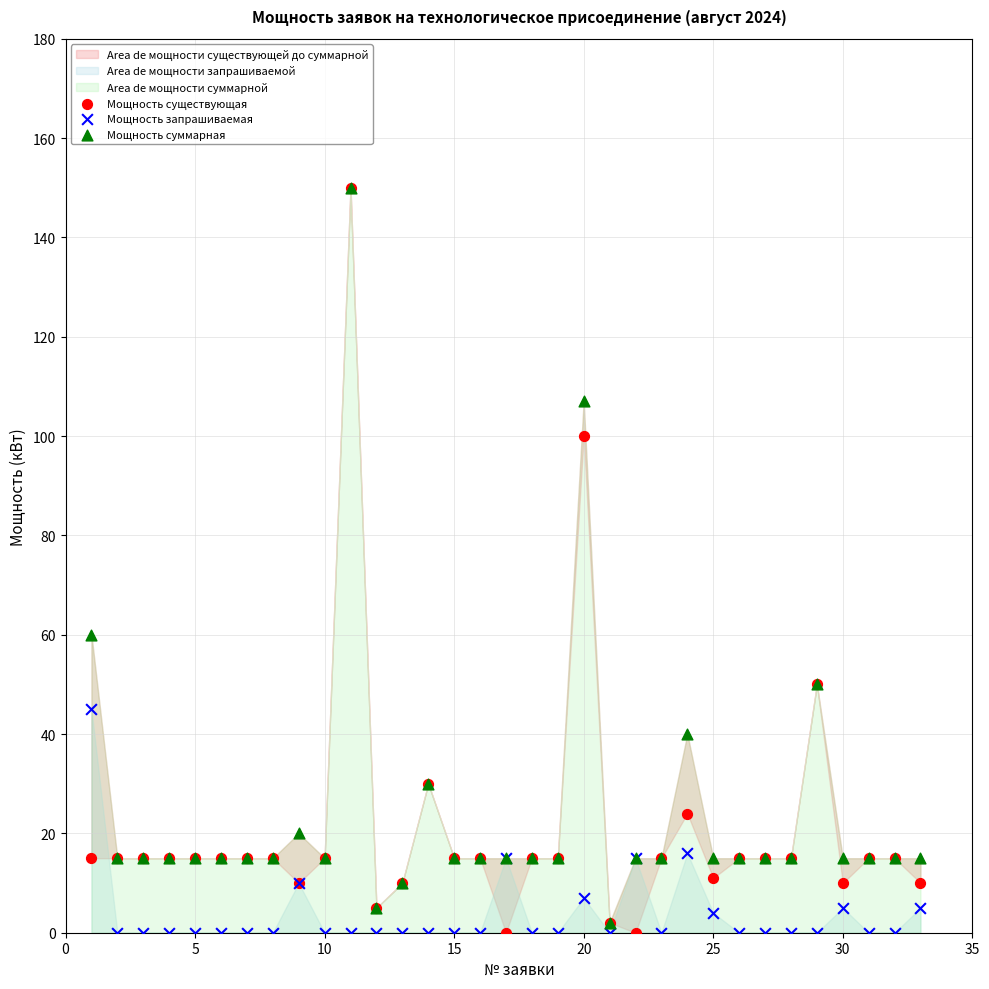

Across all series, what Y value is closest to 75?

60